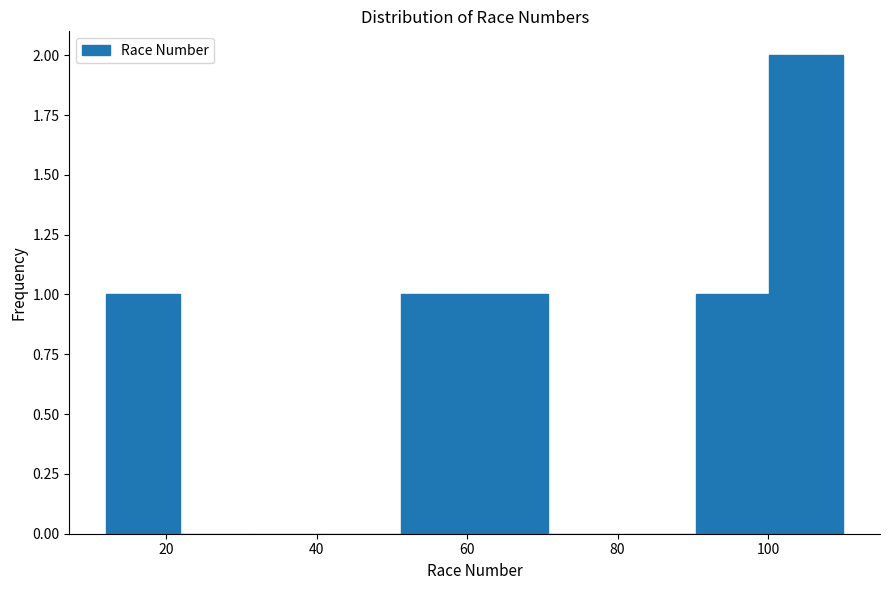

What is the height of the bar covering 90.4 to 100.2 on the x-axis? Neither the bar edges nor the heights are printed on the chart, so give them approximately, as read against the axes.

1